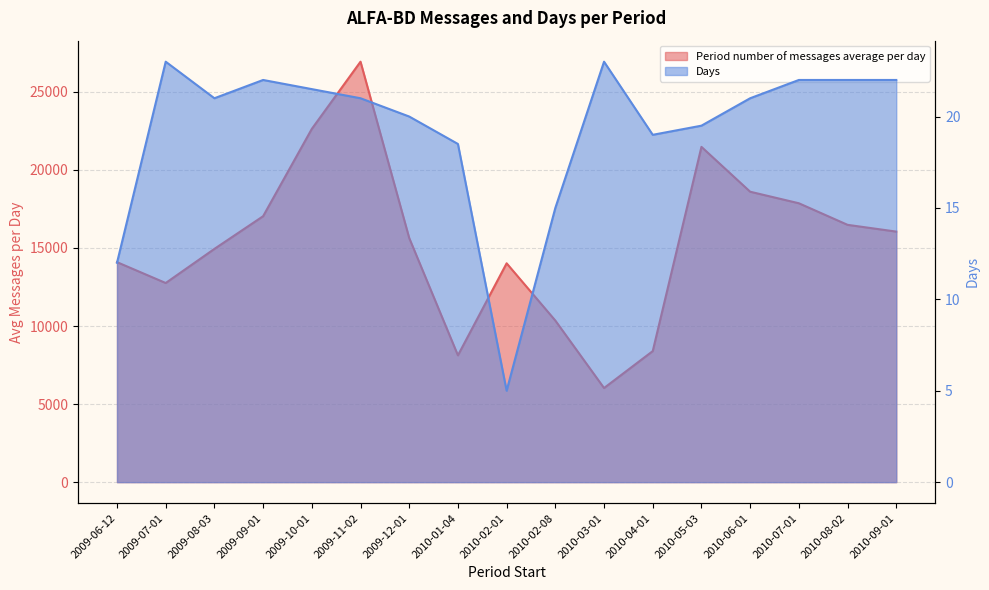

Reading right to left, list all the values displayed in this chart.

Period number of messages average per day: 2010-09-01=16046.0	2010-08-02=16479.2	2010-07-01=17861.1	2010-06-01=18600.4	2010-05-03=21471.9	2010-04-01=8392.7	2010-03-01=6027.8	2010-02-08=10347.9	2010-02-01=14015.6	2010-01-04=8121.5	2009-12-01=15633.6	2009-11-02=26927.8	2009-10-01=22624.5	2009-09-01=17031.3	2009-08-03=14938.8	2009-07-01=12753.2	2009-06-12=14090.1
Days: 2010-09-01=22.0	2010-08-02=22.0	2010-07-01=22.0	2010-06-01=21.0	2010-05-03=19.5	2010-04-01=19.0	2010-03-01=23.0	2010-02-08=15.0	2010-02-01=5.0	2010-01-04=18.5	2009-12-01=20.0	2009-11-02=21.0	2009-10-01=21.5	2009-09-01=22.0	2009-08-03=21.0	2009-07-01=23.0	2009-06-12=12.0